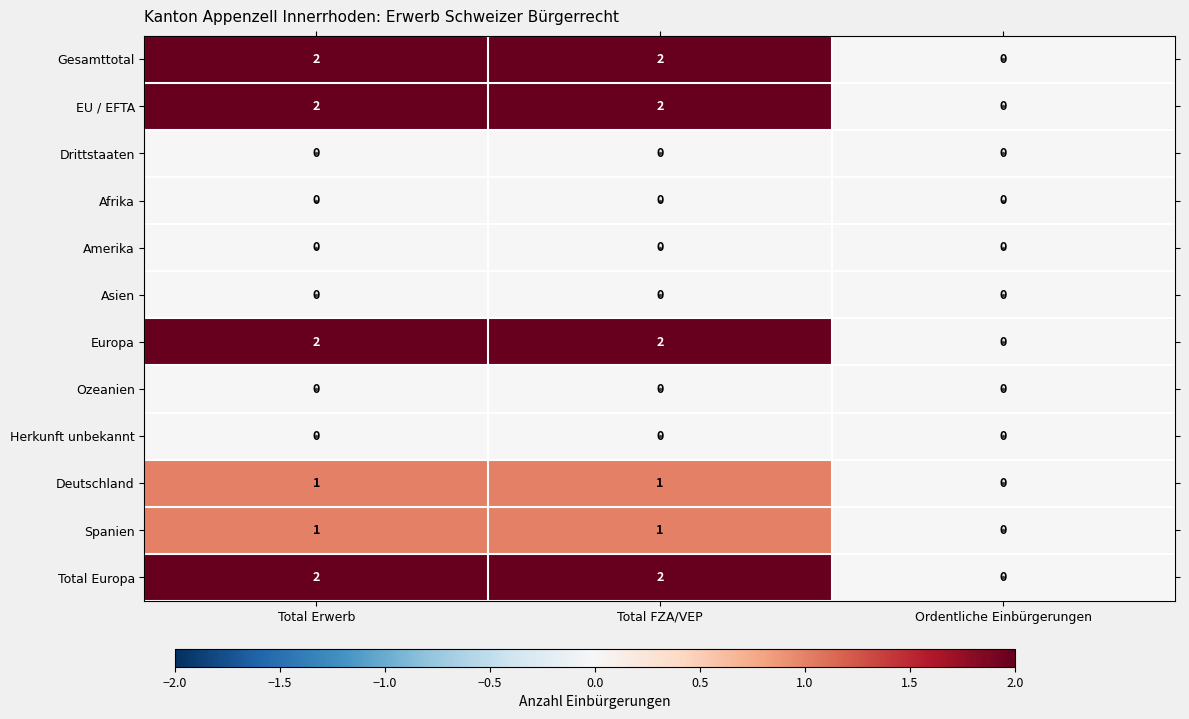

The value of Asien at Total FZA/VEP is 0. True or false?

True